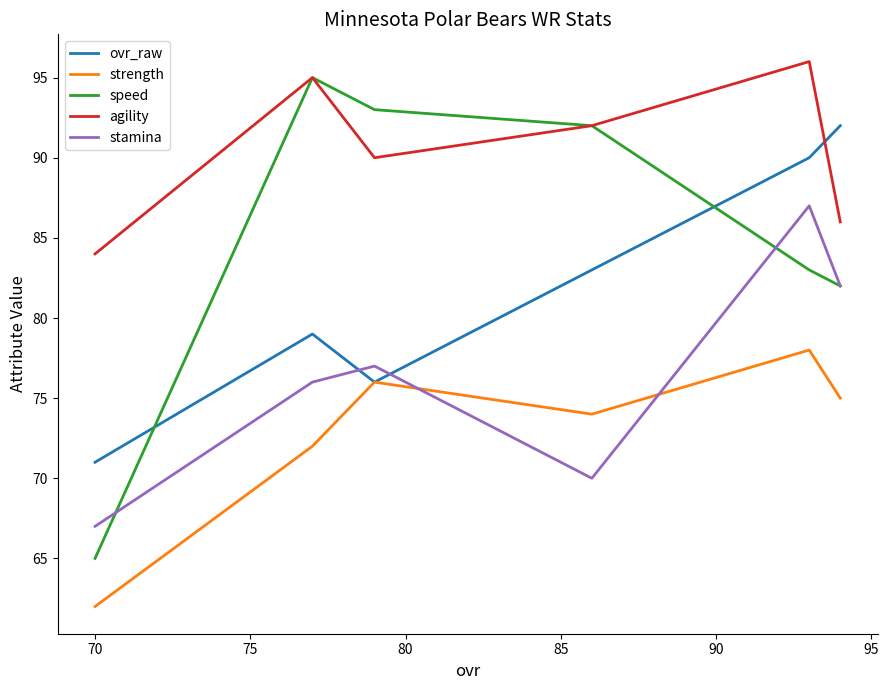

What are all the series names shown in the legend?

ovr_raw, strength, speed, agility, stamina